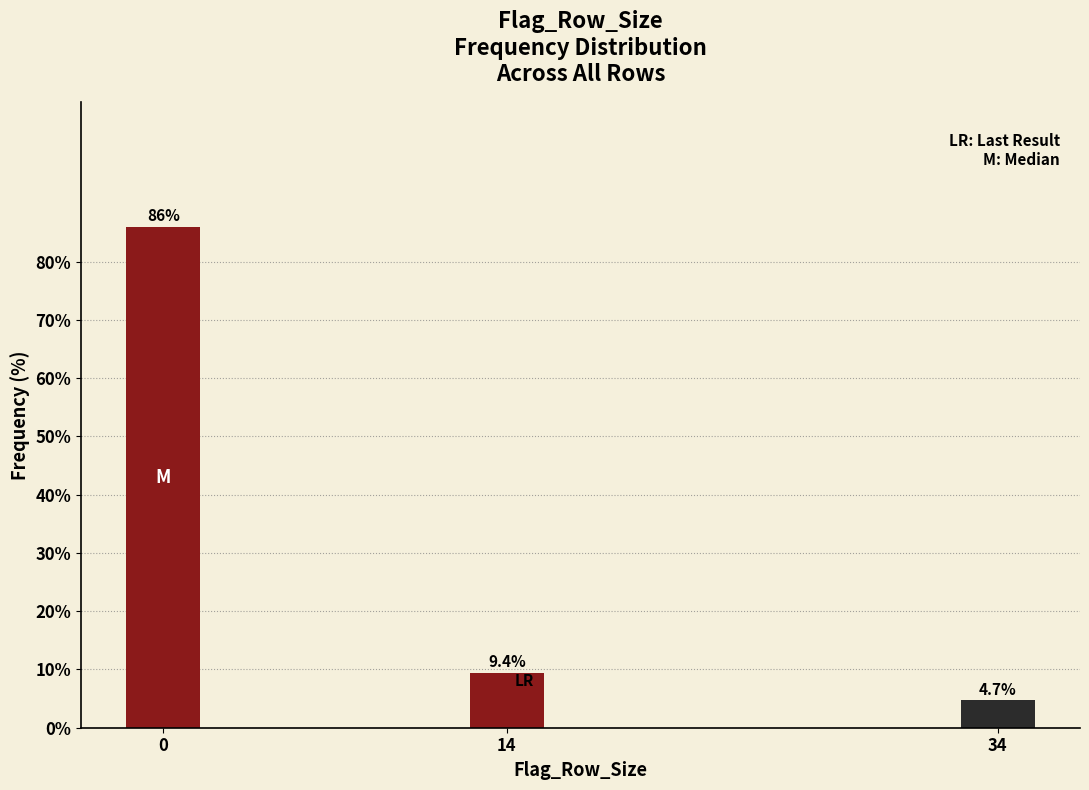

Reading left to right, transcribe all the data shown in this chart.

0=85.9	14=9.4	34=4.7